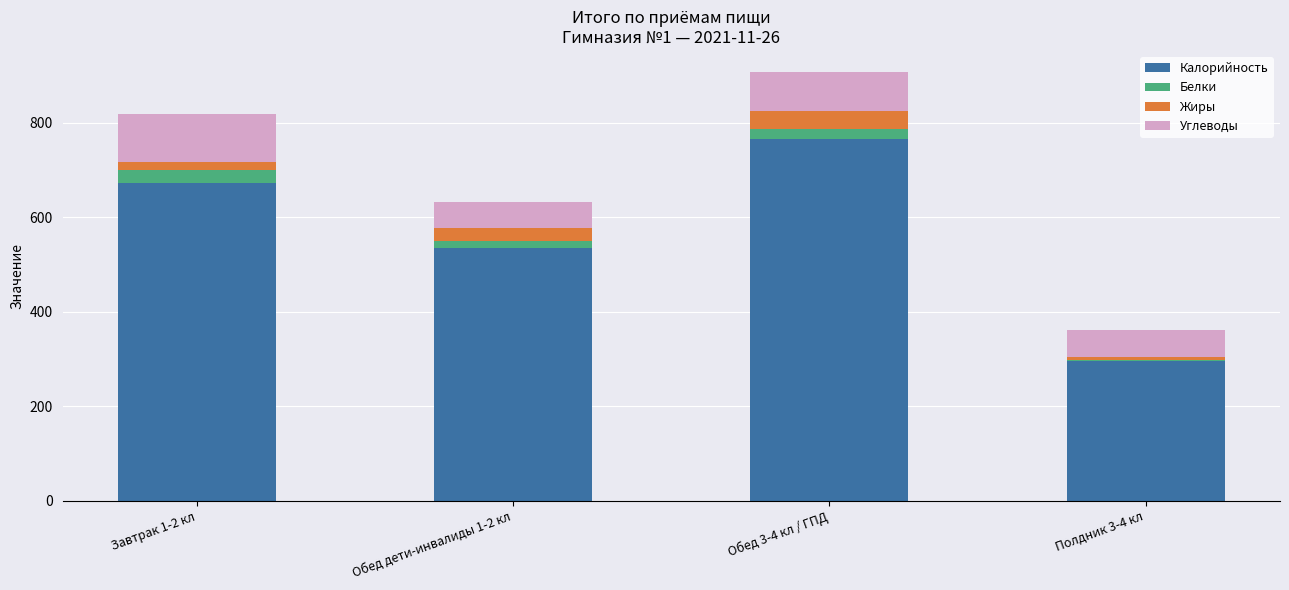

What is the lowest value of the Калорийность series?

295.0